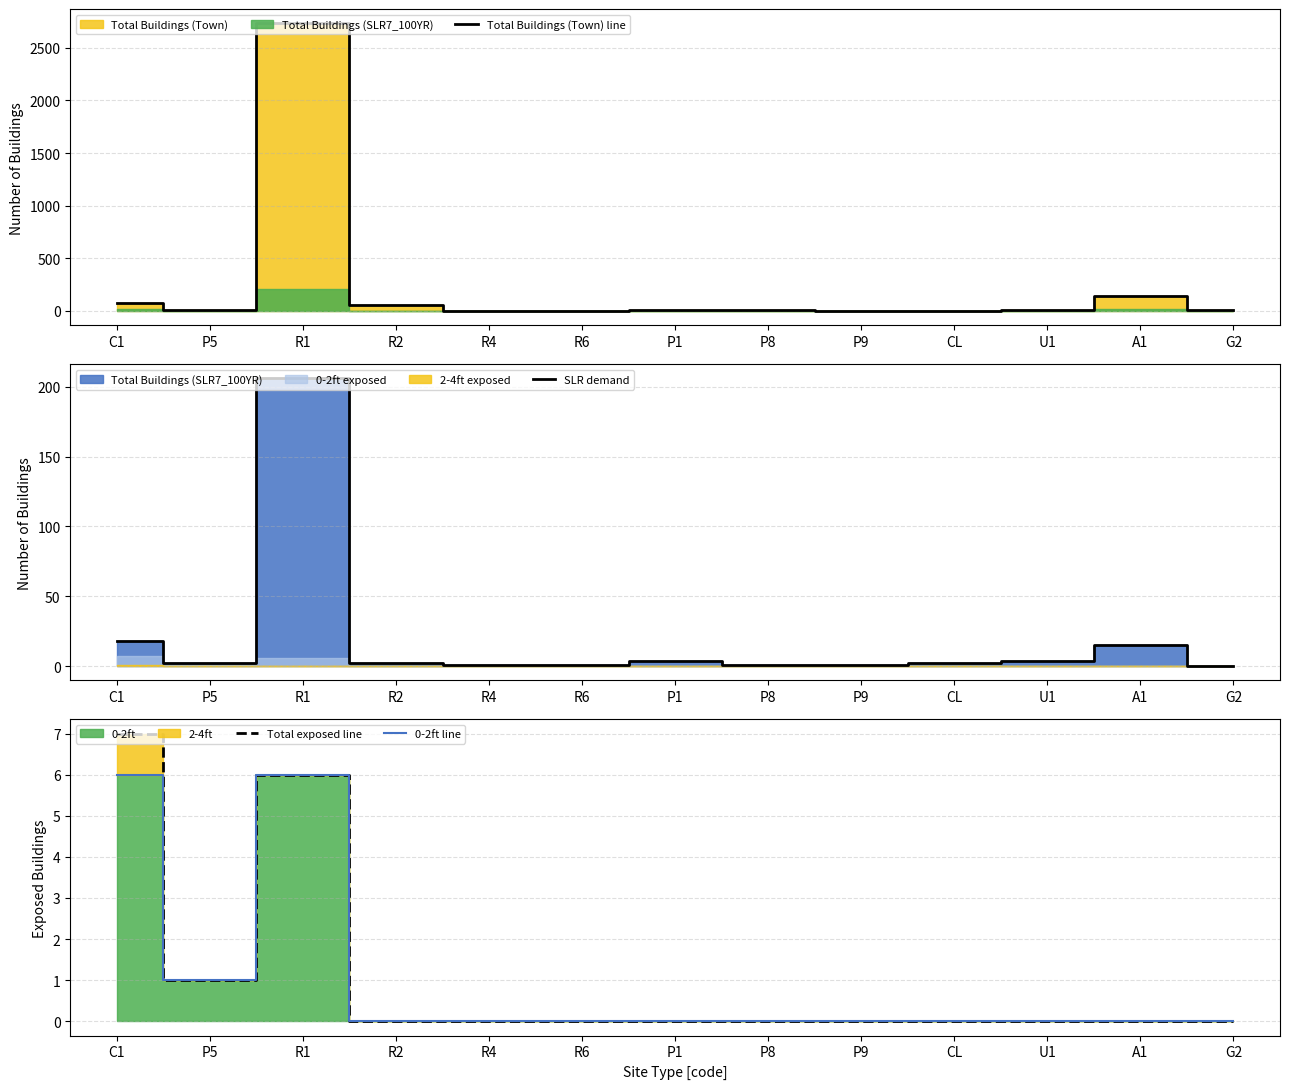

What is the sum of all Total exposed line values?

14